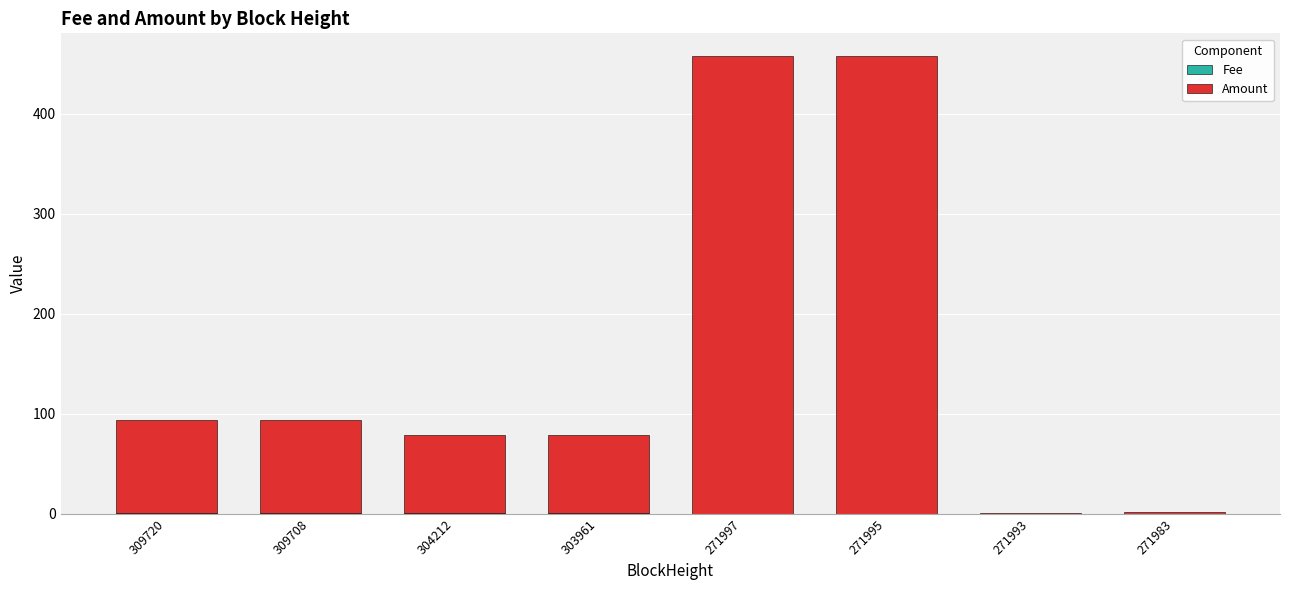

Are the bars horizontal?

No